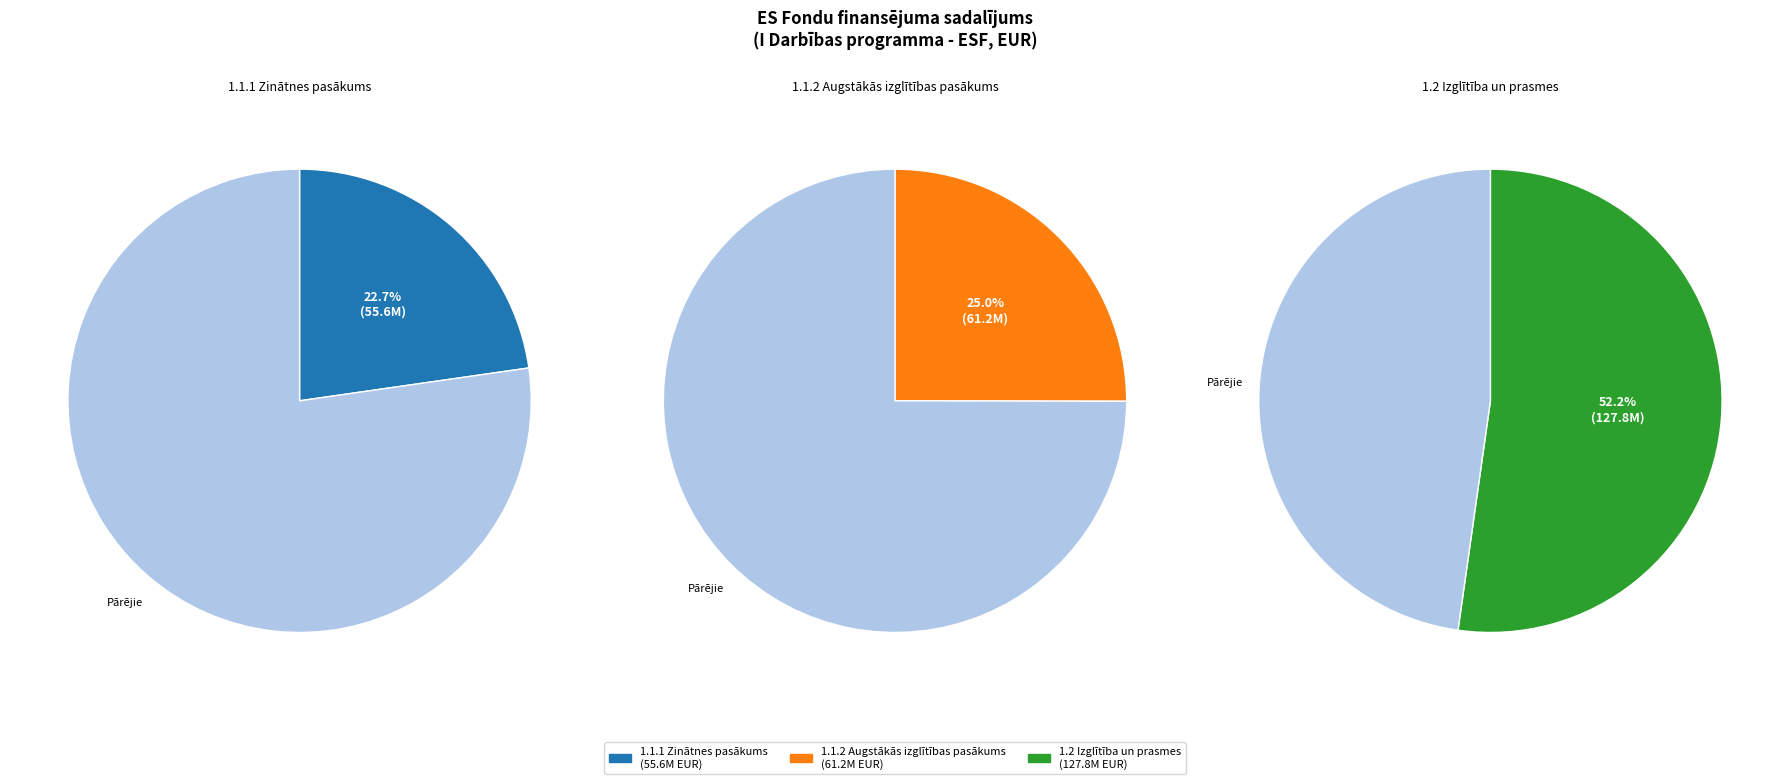

Does any single category account for the majority?

No